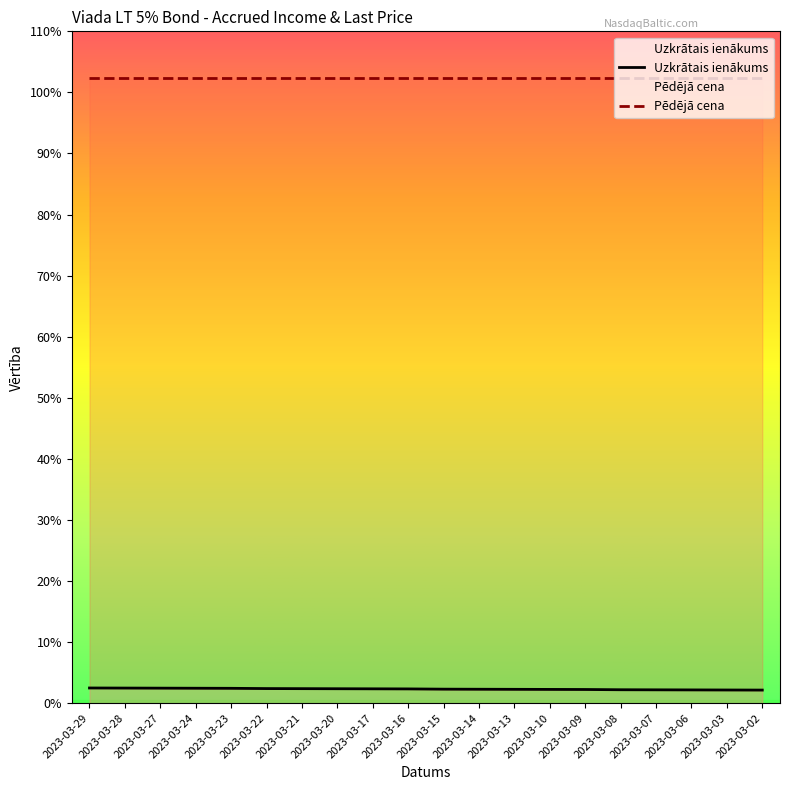

Reading left to right, transcribe all the data shown in this chart.

2023-03-29=2.5	2023-03-28=2.5	2023-03-27=2.5	2023-03-24=2.4	2023-03-23=2.4	2023-03-22=2.4	2023-03-21=2.4	2023-03-20=2.4	2023-03-17=2.3	2023-03-16=2.3	2023-03-15=2.3	2023-03-14=2.3	2023-03-13=2.3	2023-03-10=2.3	2023-03-09=2.2	2023-03-08=2.2	2023-03-07=2.2	2023-03-06=2.2	2023-03-03=2.2	2023-03-02=2.1